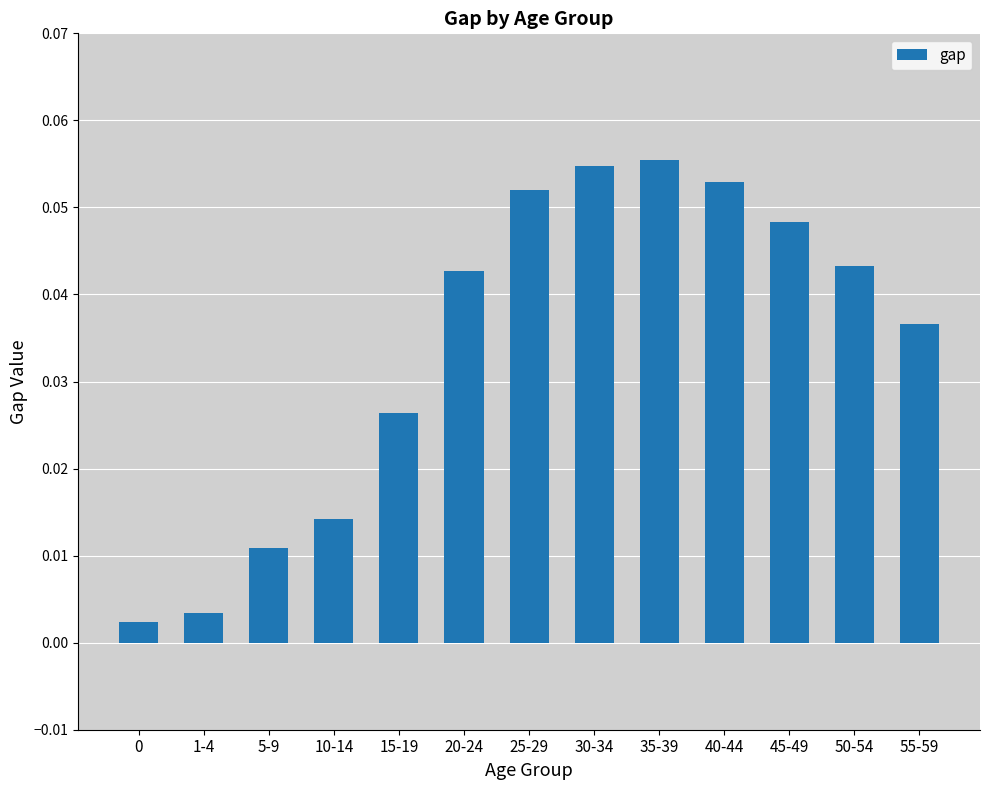

What is the label of the 4th bar from the left?

10-14